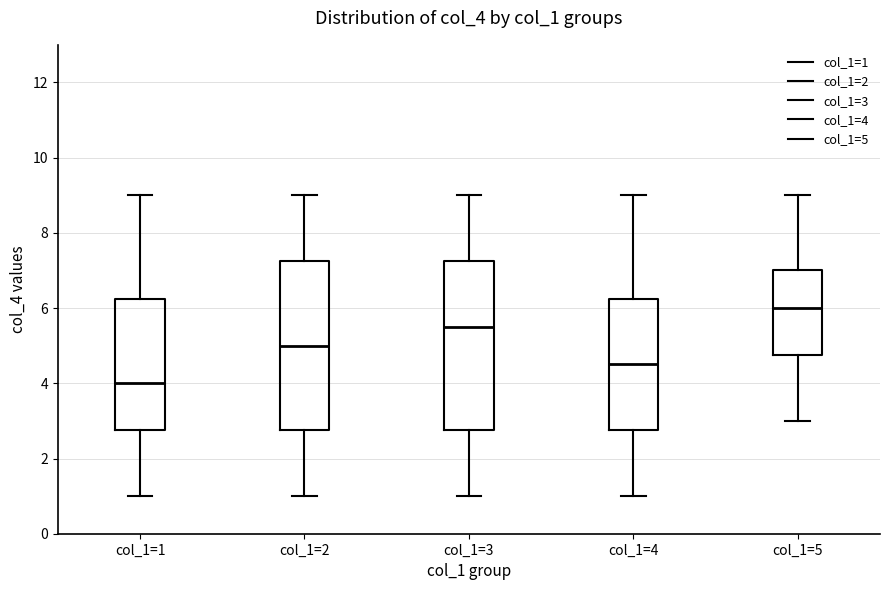

Where is the lower edge of the box for col_1=3 on the y-axis? The values are not printed on the chart, so give them approximately, as read against the axis.

2.8